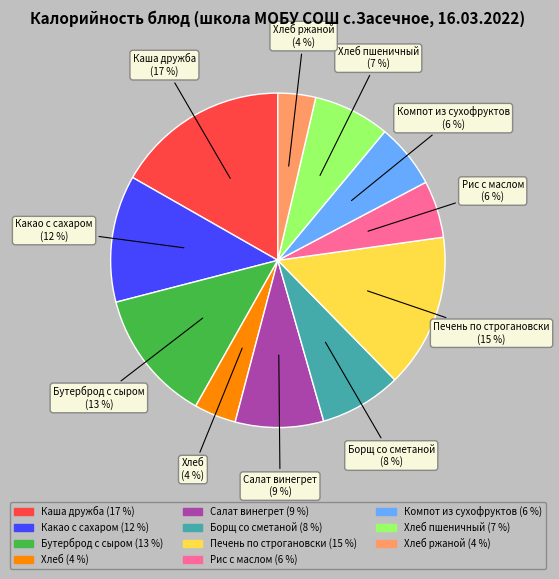

To the nearest percent, what is the average slice percentage?

9%